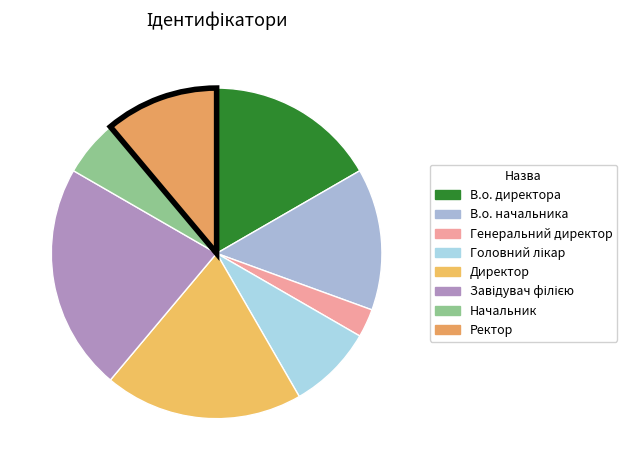

Which category has the smallest portion of the pie?

Генеральний директор